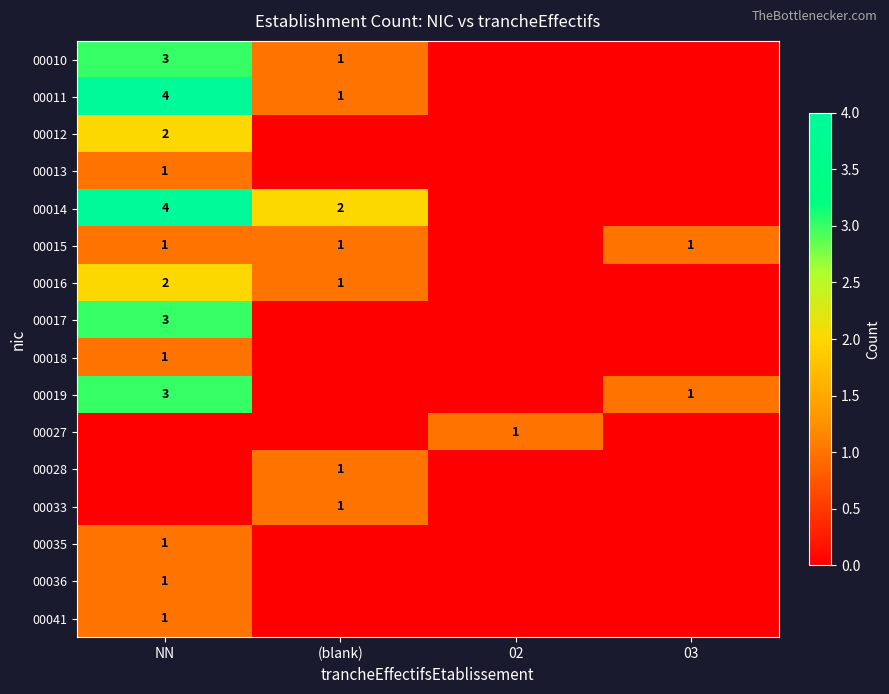

Is it true that 00027 equals 1 at 02?

True